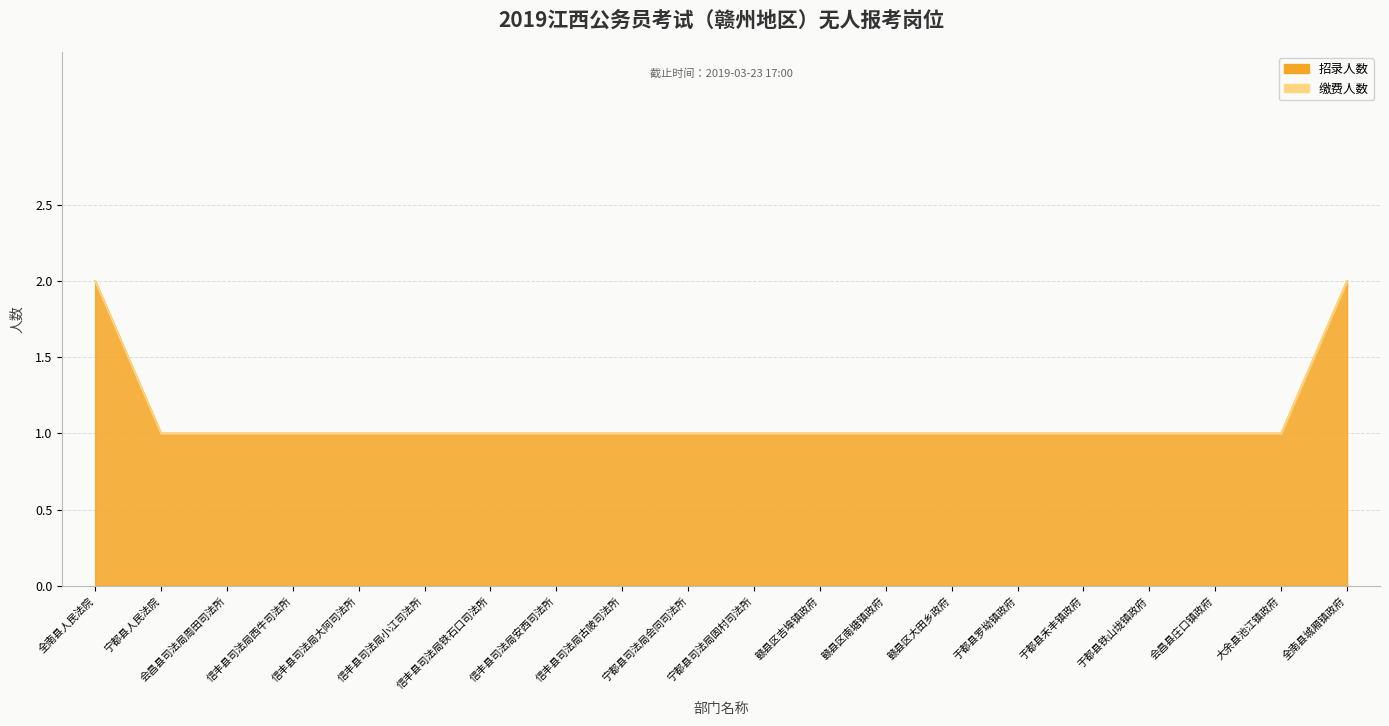

List the labels in order of value, smallest first.

宁都县人民法院, 会昌县司法局周田司法所, 信丰县司法局西牛司法所, 信丰县司法局大阿司法所, 信丰县司法局小江司法所, 信丰县司法局铁石口司法所, 信丰县司法局安西司法所, 信丰县司法局古陂司法所, 宁都县司法局会同司法所, 宁都县司法局固村司法所, 赣县区吉埠镇政府, 赣县区南塘镇政府, 赣县区大田乡政府, 于都县罗坳镇政府, 于都县禾丰镇政府, 于都县铁山垅镇政府, 会昌县庄口镇政府, 大余县池江镇政府, 全南县人民法院, 全南县城厢镇政府